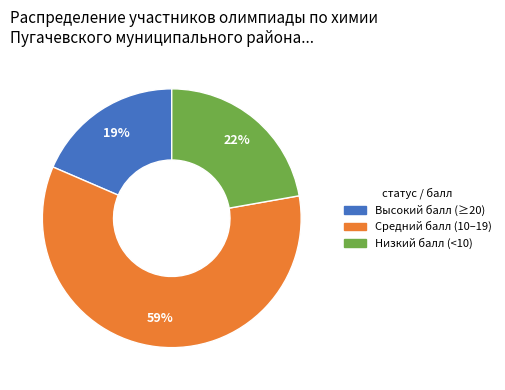

To the nearest percent, what is the average slice percentage?

33%